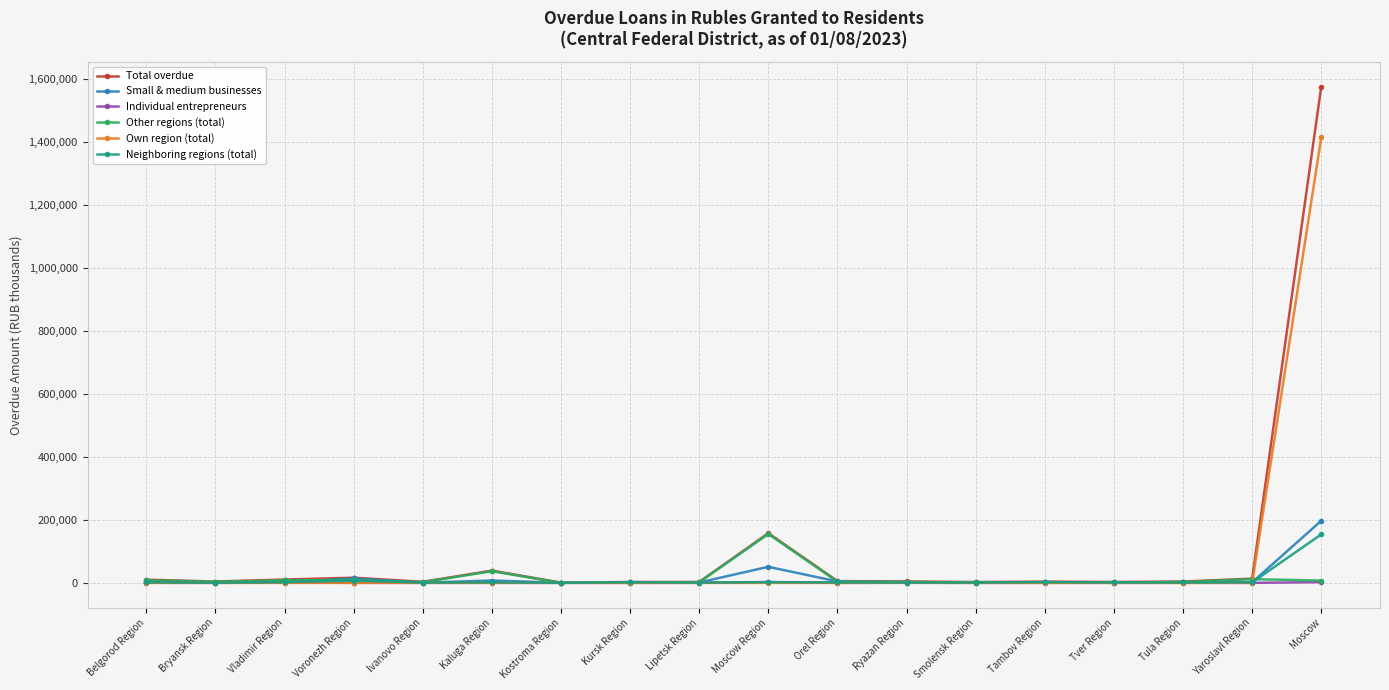

True or false: Total overdue has a value of 373131 at Moscow.

False